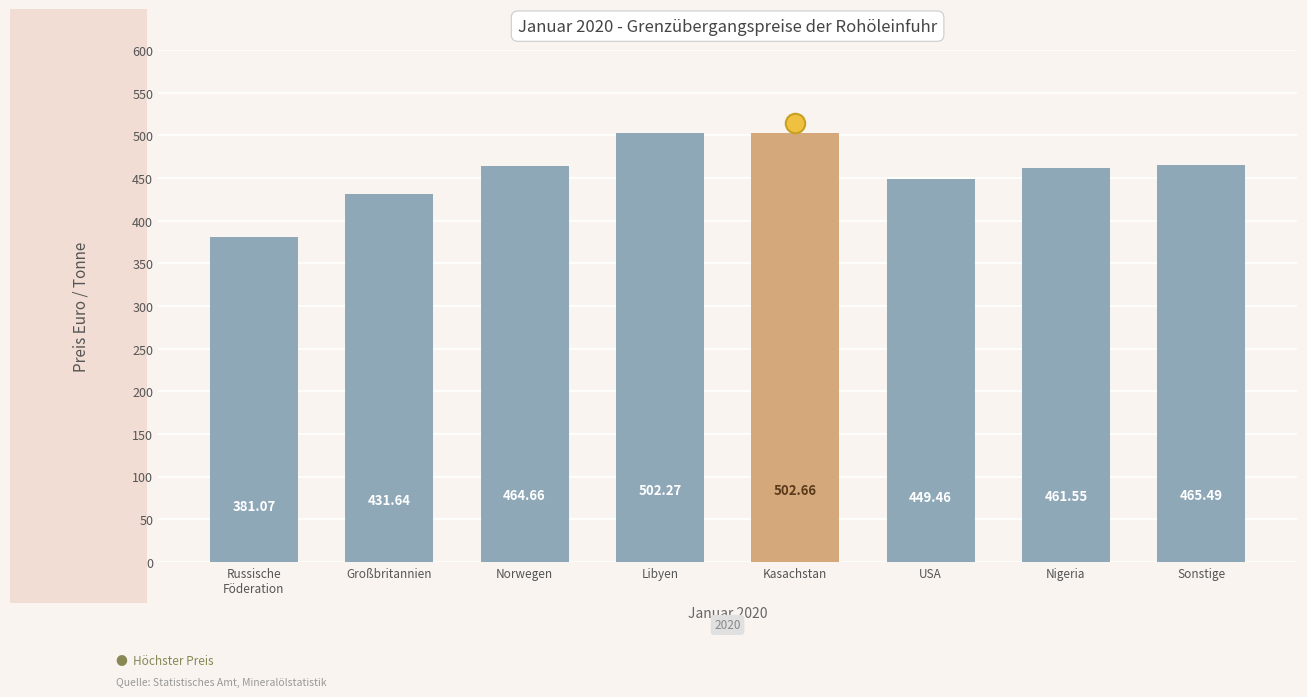

List the labels in order of value, smallest first.

Russische
Föderation, Großbritannien, USA, Nigeria, Norwegen, Sonstige, Libyen, Kasachstan